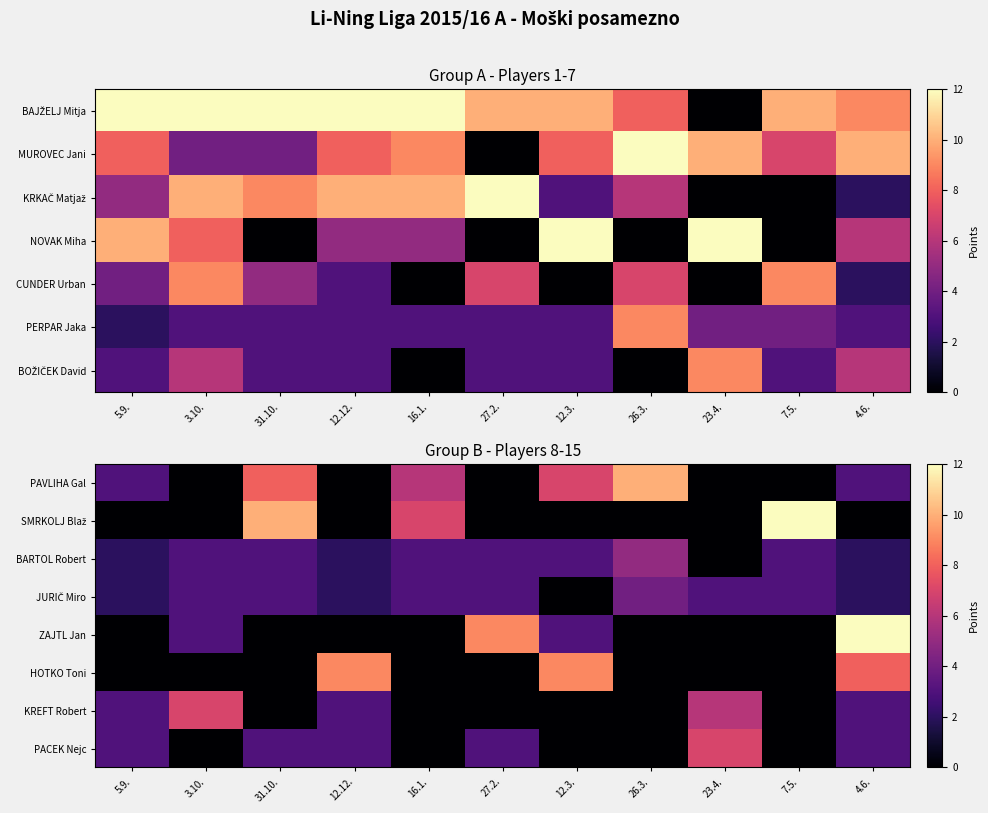

Which category has the lowest value across all series?

3.10.